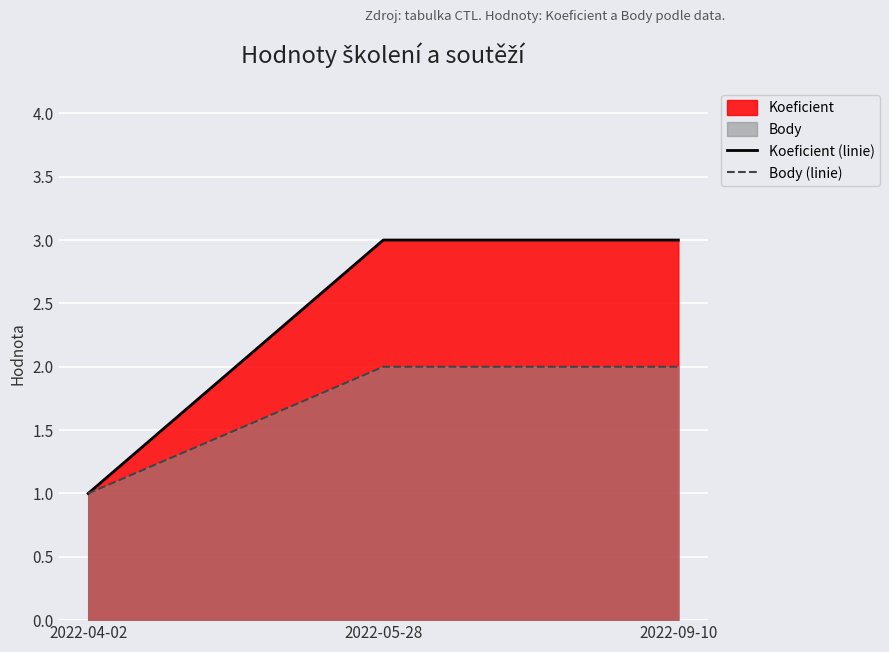

Between 2022-04-02 and 2022-05-28, which series saw the biggest shift?

Koeficient (linie)